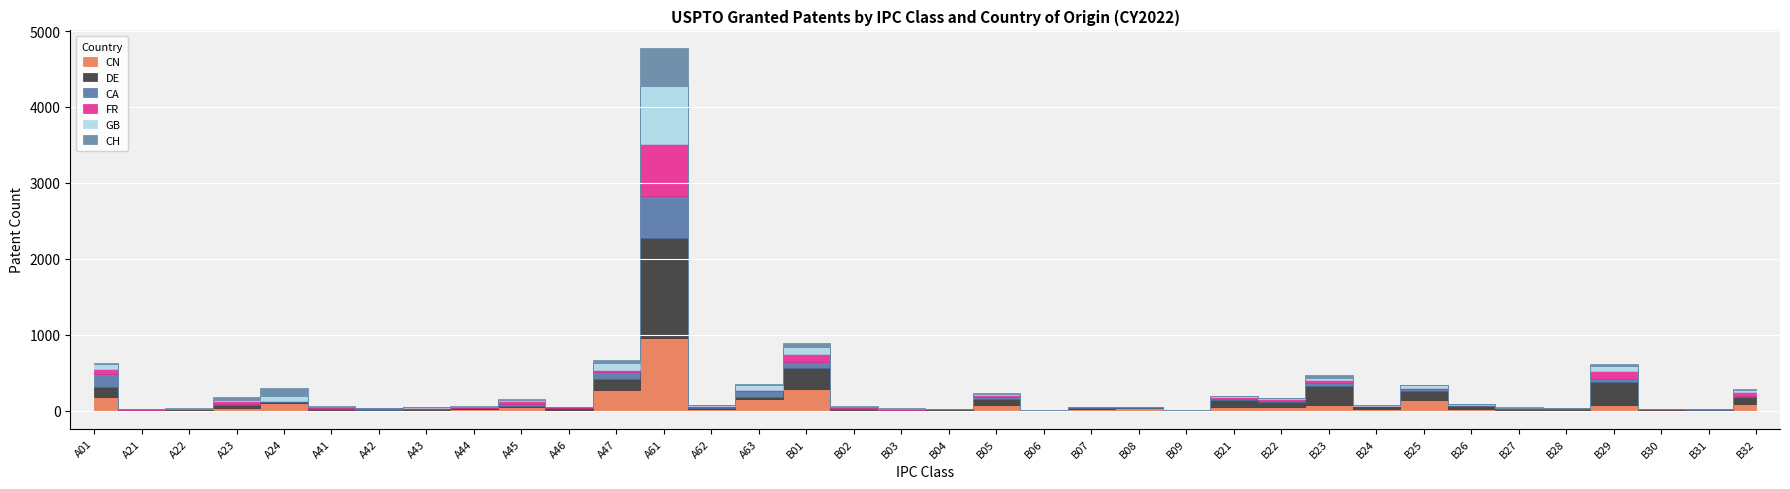

List the series in order of their peak value, lowest first.

CH, CA, FR, GB, CN, DE